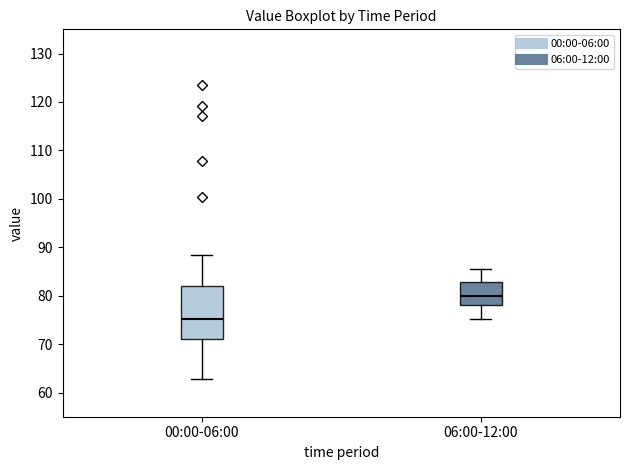

Which box's median line is the highest?

06:00-12:00